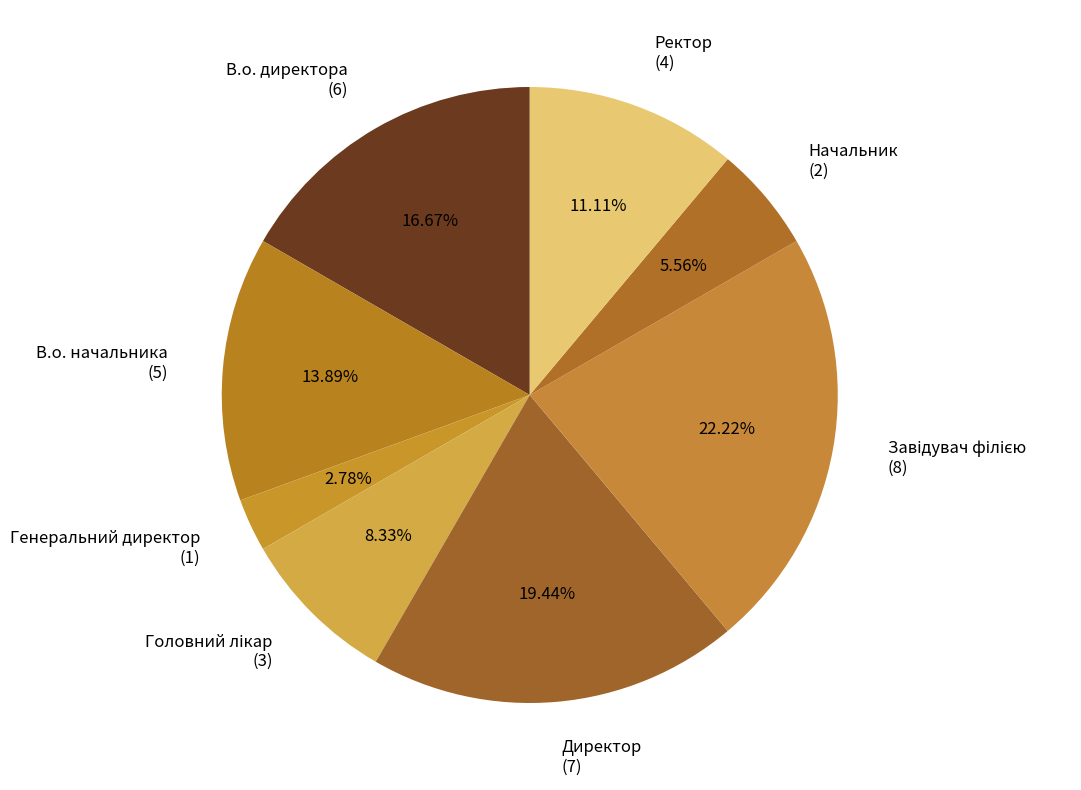

To the nearest percent, what portion does Генеральний директор represent?

3%